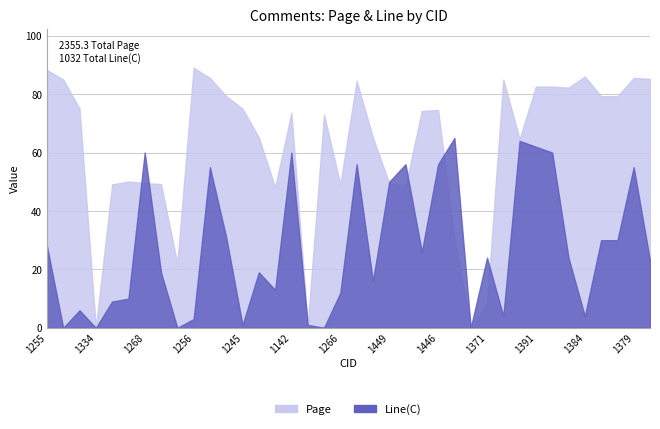

What is the label of the 1st point from the right?

1396